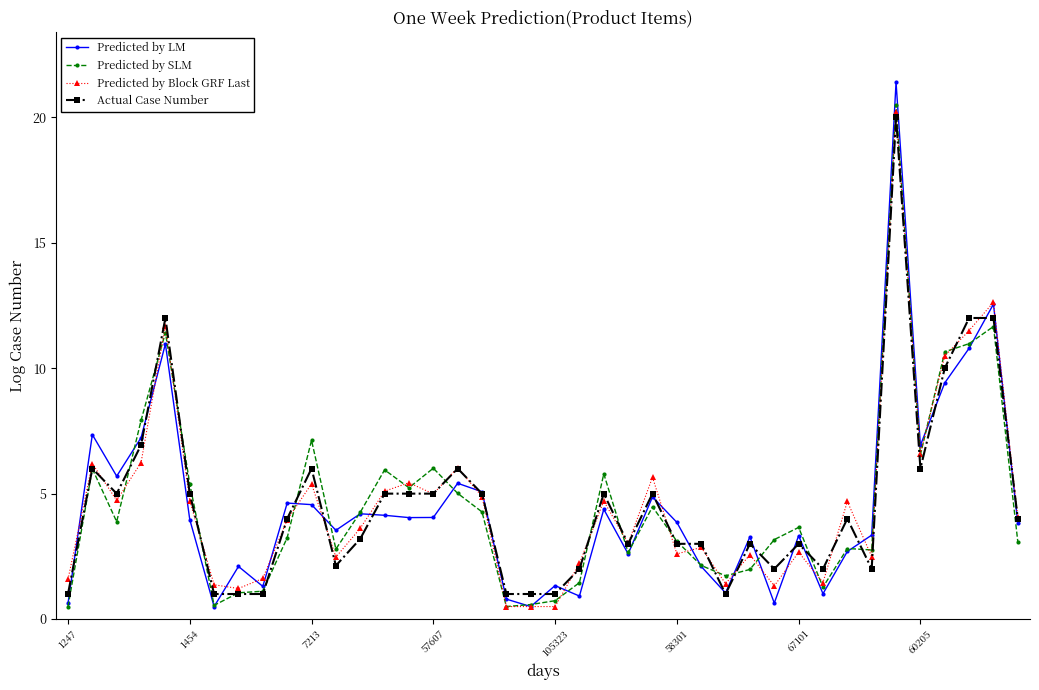

Count the number of data series in this chart.

4